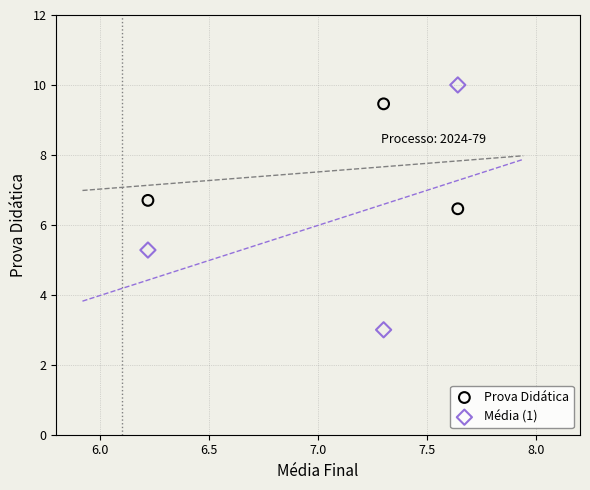

What are all the series names shown in the legend?

Prova Didática, Média (1)